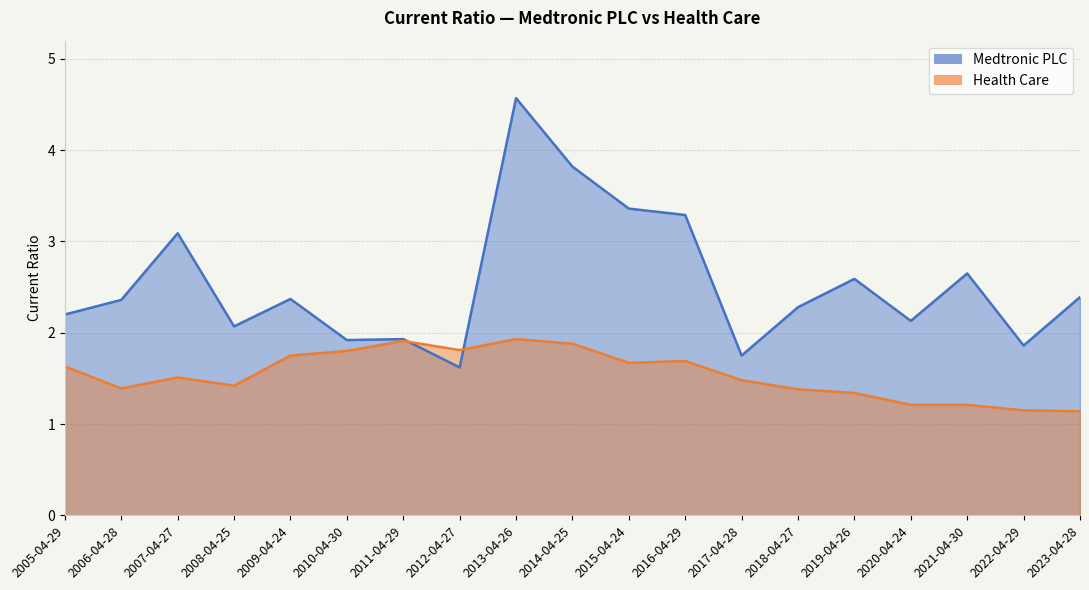

Reading left to right, transcribe all the data shown in this chart.

Medtronic PLC: 2023-04-28=2.4	2022-04-29=1.9	2021-04-30=2.6	2020-04-24=2.1	2019-04-26=2.6	2018-04-27=2.3	2017-04-28=1.8	2016-04-29=3.3	2015-04-24=3.4	2014-04-25=3.8	2013-04-26=4.6	2012-04-27=1.6	2011-04-29=1.9	2010-04-30=1.9	2009-04-24=2.4	2008-04-25=2.1	2007-04-27=3.1	2006-04-28=2.4	2005-04-29=2.2
Health Care: 2023-04-28=1.1	2022-04-29=1.1	2021-04-30=1.2	2020-04-24=1.2	2019-04-26=1.3	2018-04-27=1.4	2017-04-28=1.5	2016-04-29=1.7	2015-04-24=1.7	2014-04-25=1.9	2013-04-26=1.9	2012-04-27=1.8	2011-04-29=1.9	2010-04-30=1.8	2009-04-24=1.8	2008-04-25=1.4	2007-04-27=1.5	2006-04-28=1.4	2005-04-29=1.6